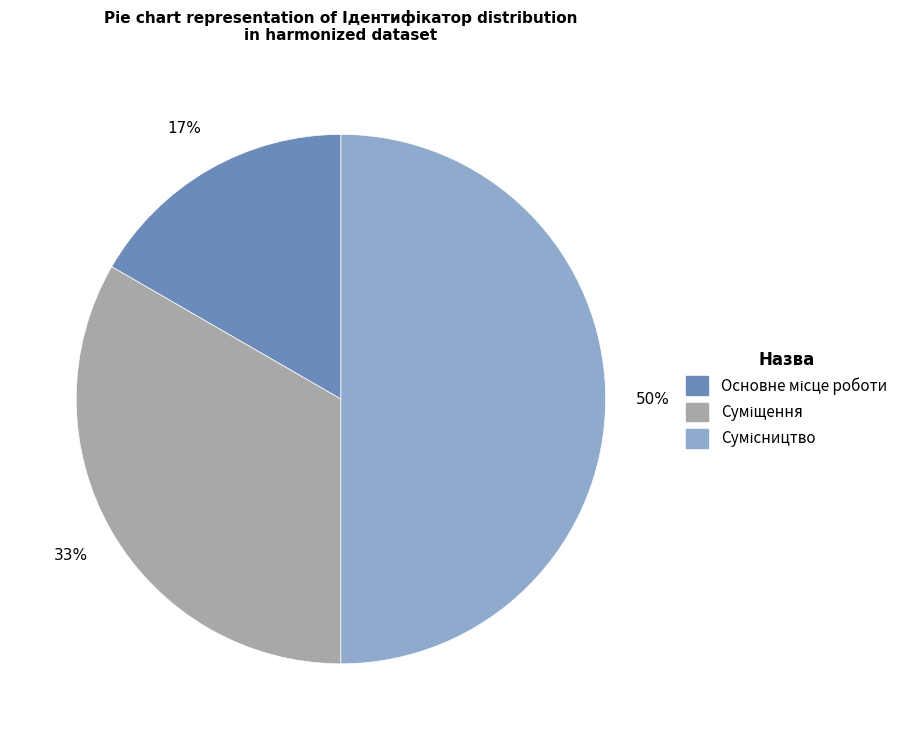

To the nearest percent, what is the difference between the largest and smallest slice percentages?

33%